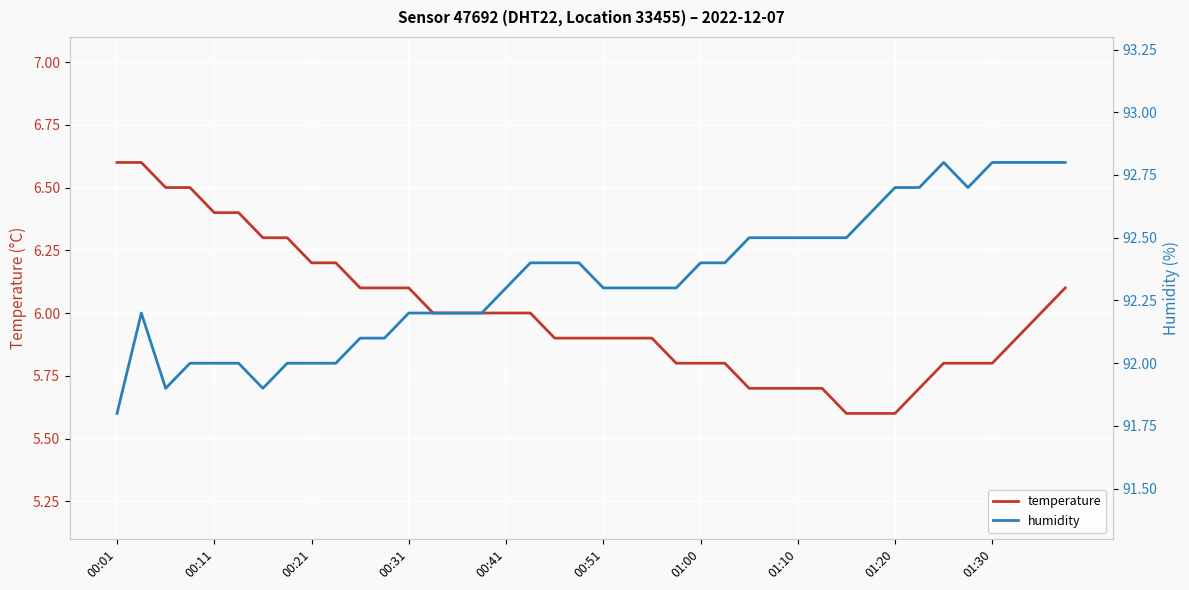

True or false: temperature has a value of 5.6 at 01:20.

True